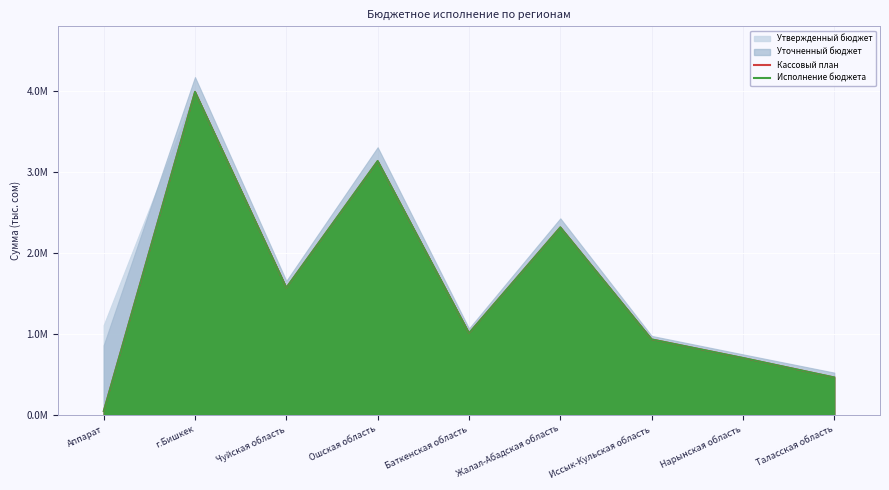

True or false: Уточненный бюджет and Кассовый план intersect in this chart.

False